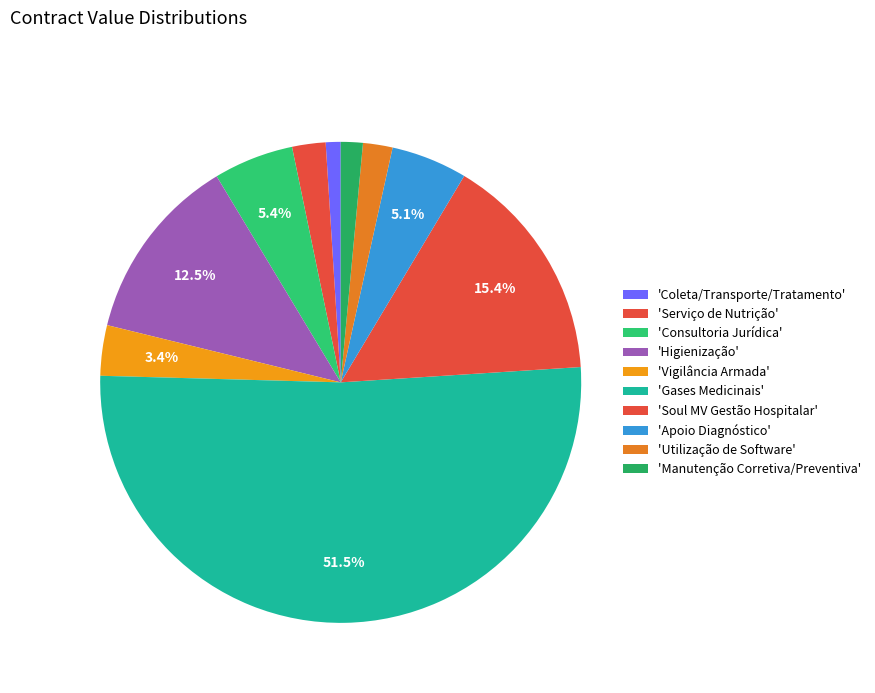

Count the number of slices in the pie.

10